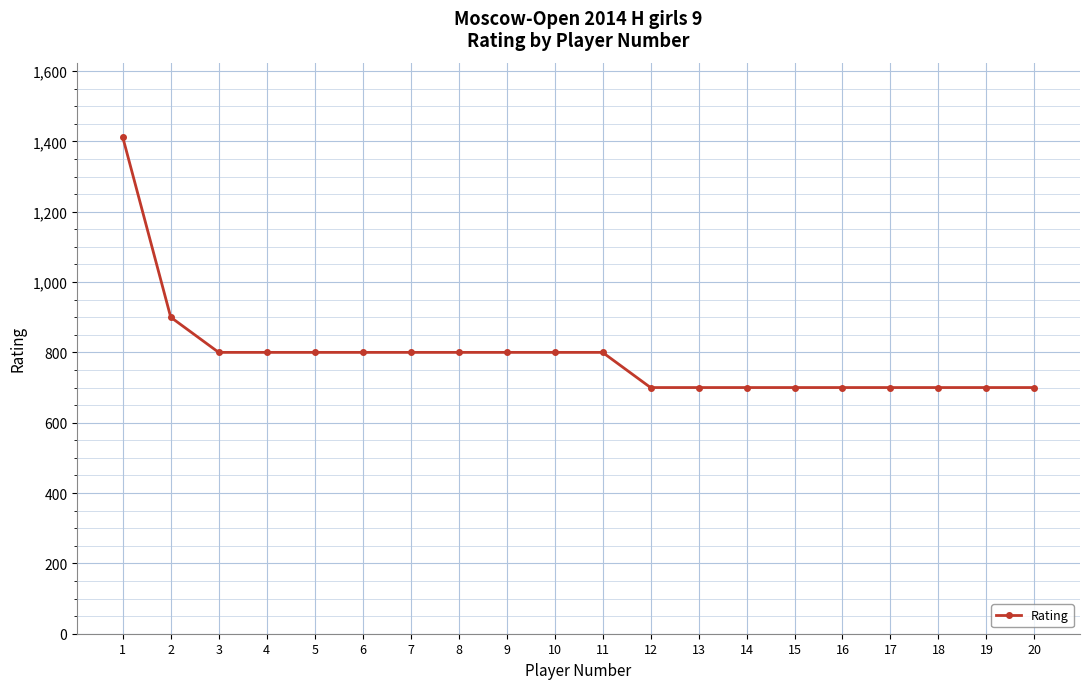

Is this an area chart (filled region under the line)?

No